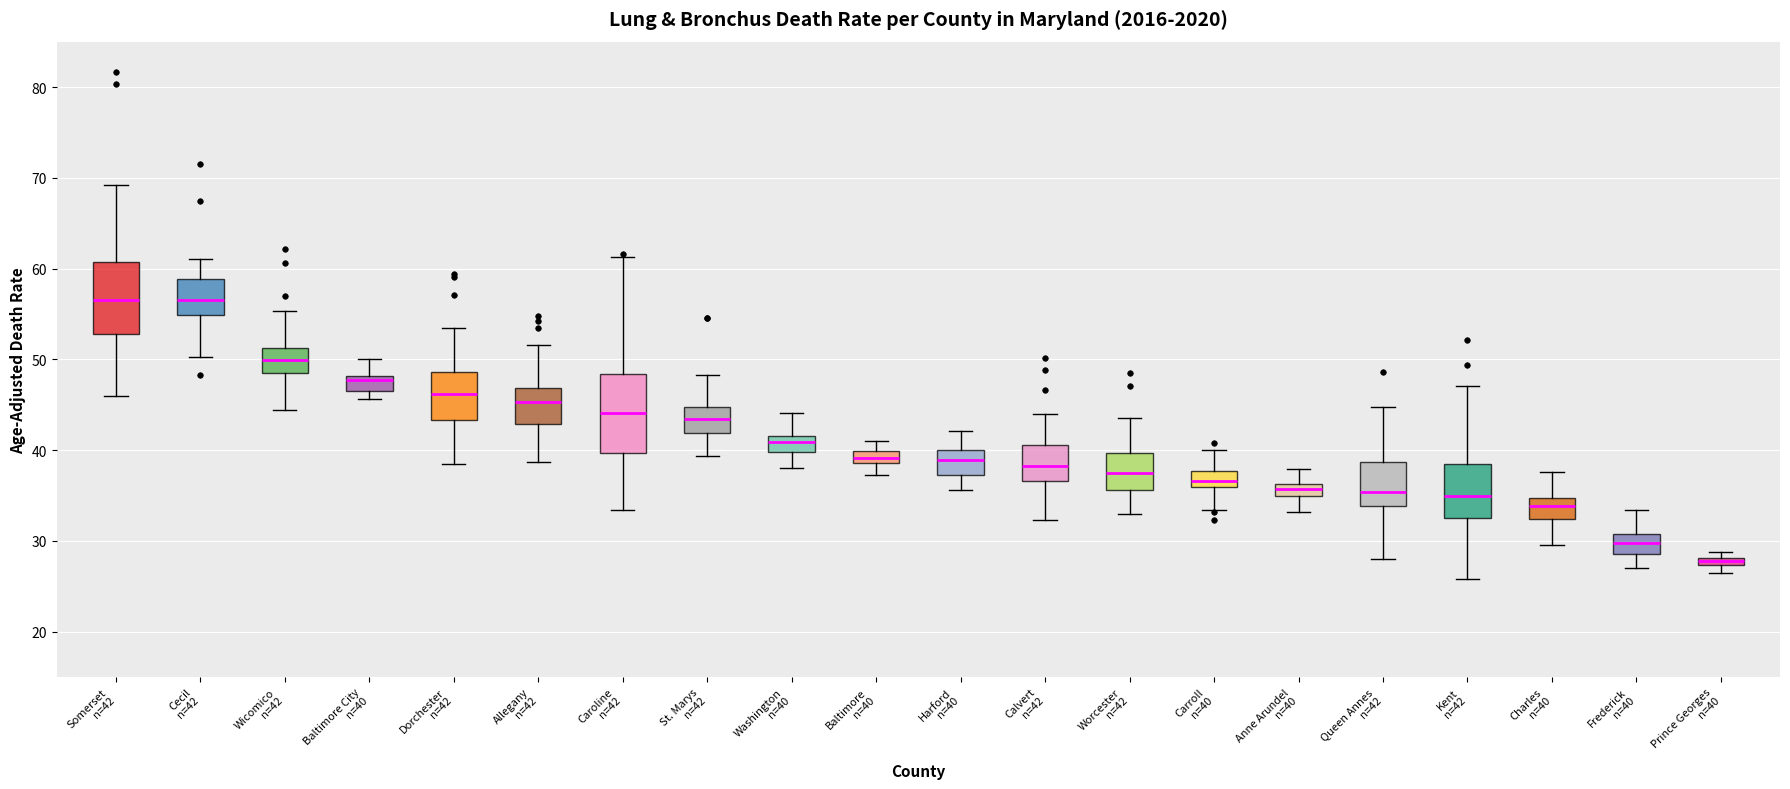

Where does the upper whisker of the box for Caroline n=42 end on the y-axis? The values are not printed on the chart, so give them approximately, as read against the axis.

61